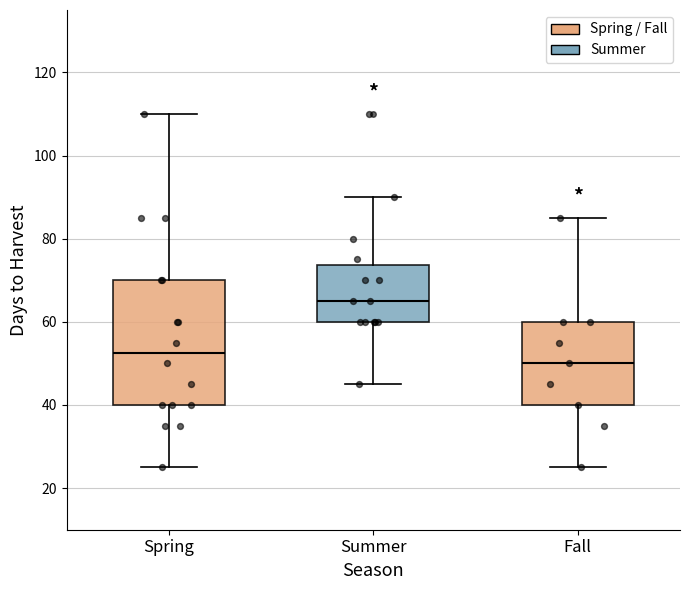

Reading left to right, read every box against the y-axis: the position of its median line, the range the box covers, and the ends of its whiskers. The values are not printed on the chart, so give them approximately, as read against the axis.

Spring: median 52, box 40 to 70, whiskers 26 to 110
Summer: median 66, box 60 to 74, whiskers 46 to 90
Fall: median 50, box 40 to 60, whiskers 26 to 86